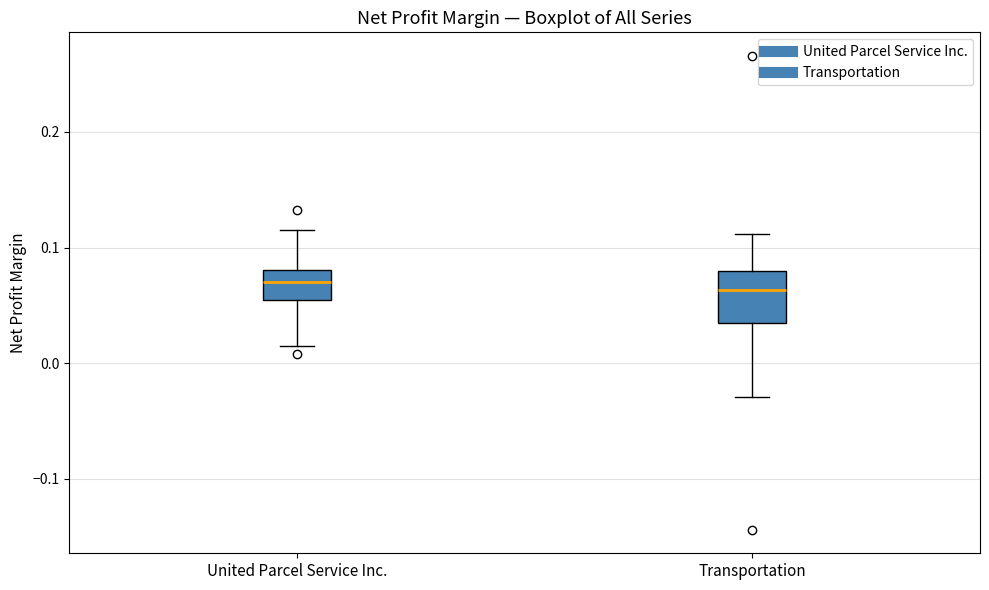

Reading left to right, transcribe this box plot: for each box, give where its median line is, the range the box spans, and where its two whiskers end, as read against the y-axis. The values are not printed on the chart, so give them approximately, as read against the axis.

United Parcel Service Inc.: median 0.07, box 0.05 to 0.08, whiskers 0.01 to 0.12
Transportation: median 0.06, box 0.03 to 0.08, whiskers -0.03 to 0.11